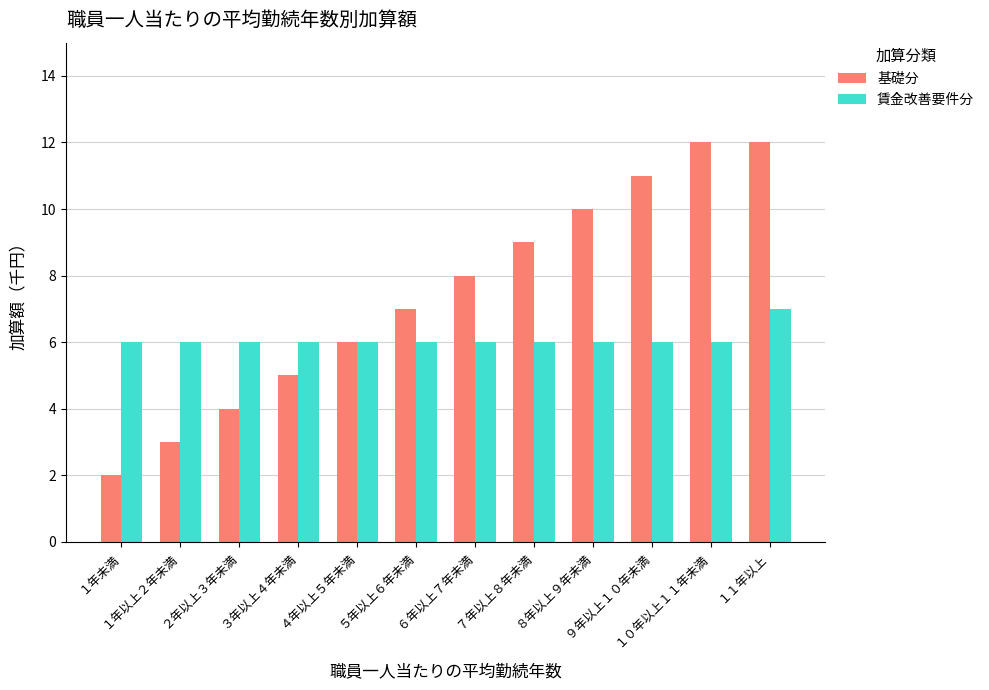

True or false: 基礎分 has a value of 10 at ６年以上７年未満.

False